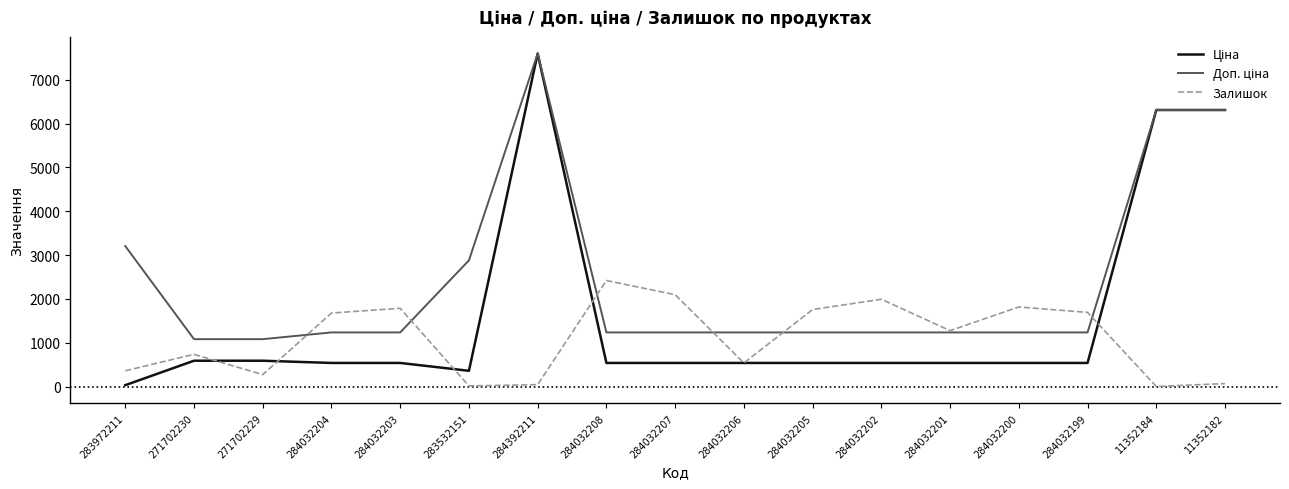

Which category has the highest value across all series?

284392211